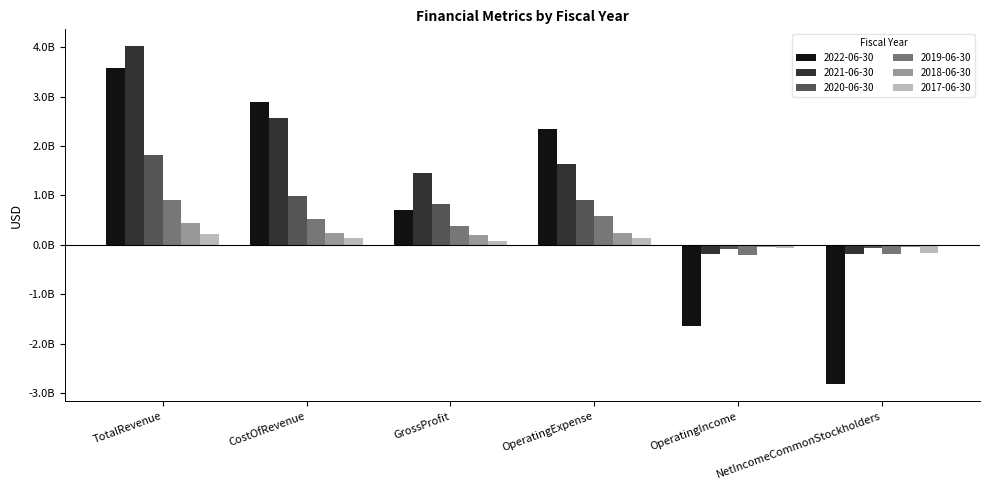

What are all the series names shown in the legend?

2022-06-30, 2021-06-30, 2020-06-30, 2019-06-30, 2018-06-30, 2017-06-30